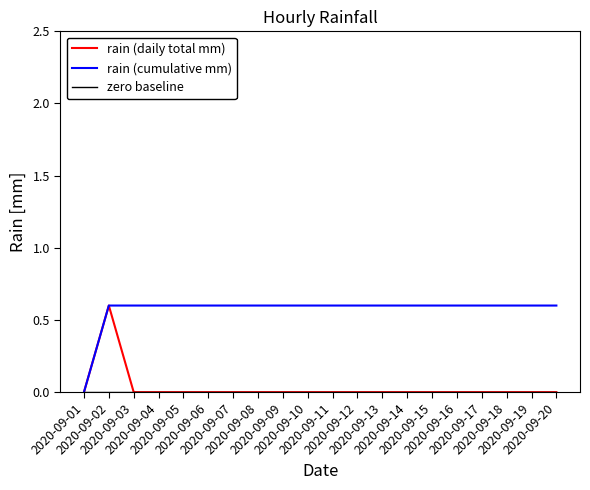

What is the highest value of the rain (cumulative mm) series?

0.6